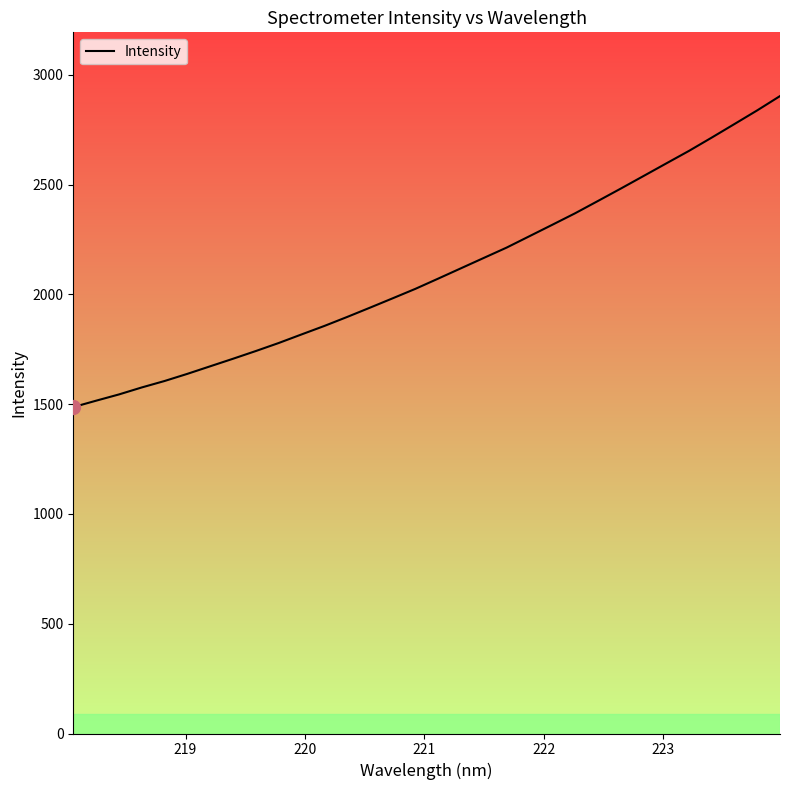

Is this an area chart (filled region under the line)?

No